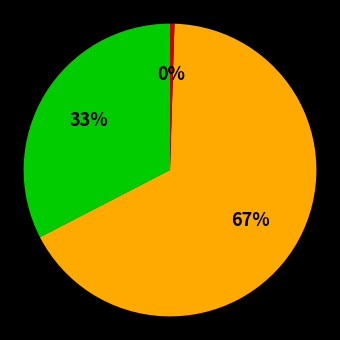

Does any single category account for the majority?

Yes